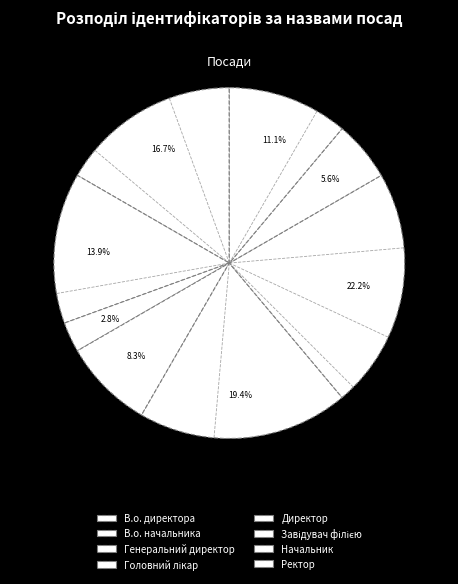

To the nearest percent, what is the difference between the Генеральний директор and В.о. директора slice percentages?

14%